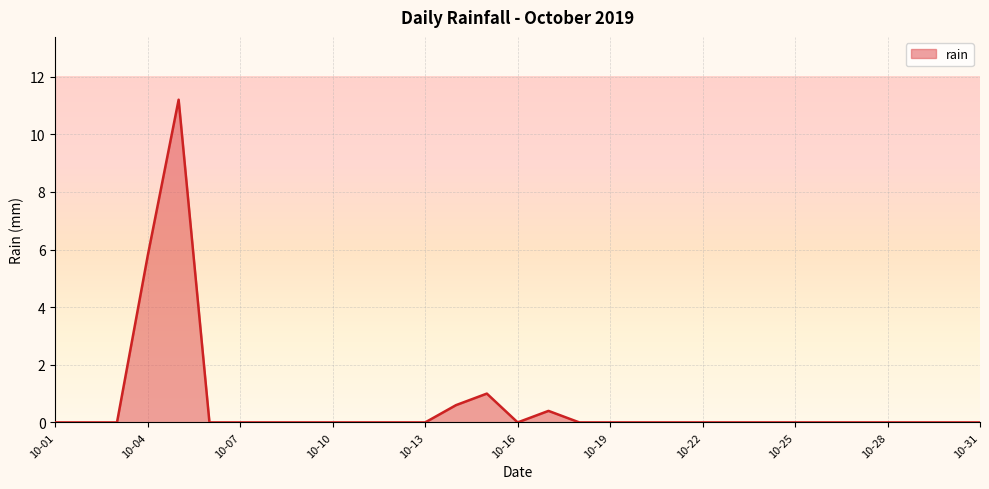

What is the greatest value displayed?

11.2